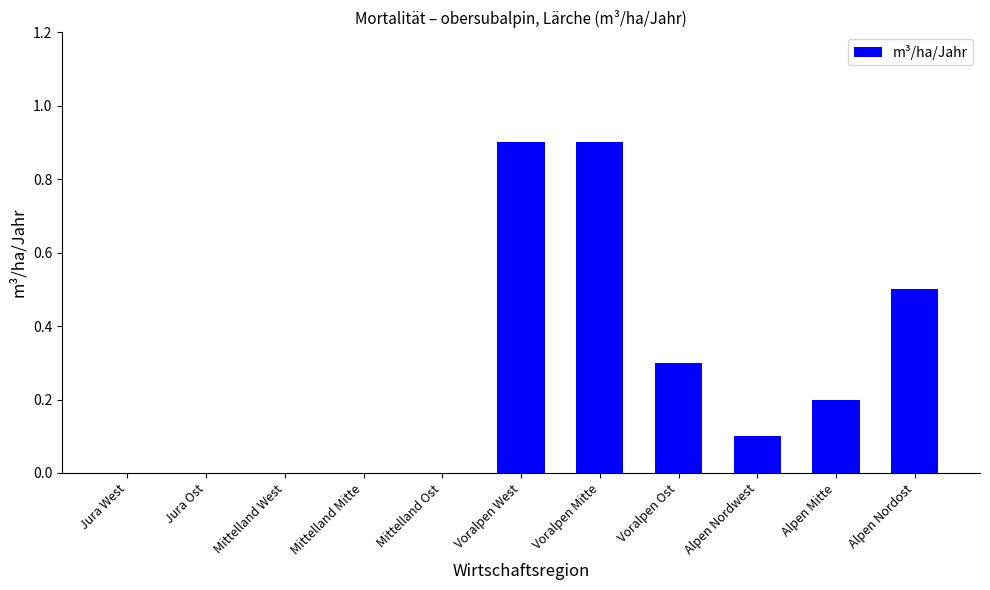

Which has a higher value, Alpen Nordost or Jura Ost?

Alpen Nordost